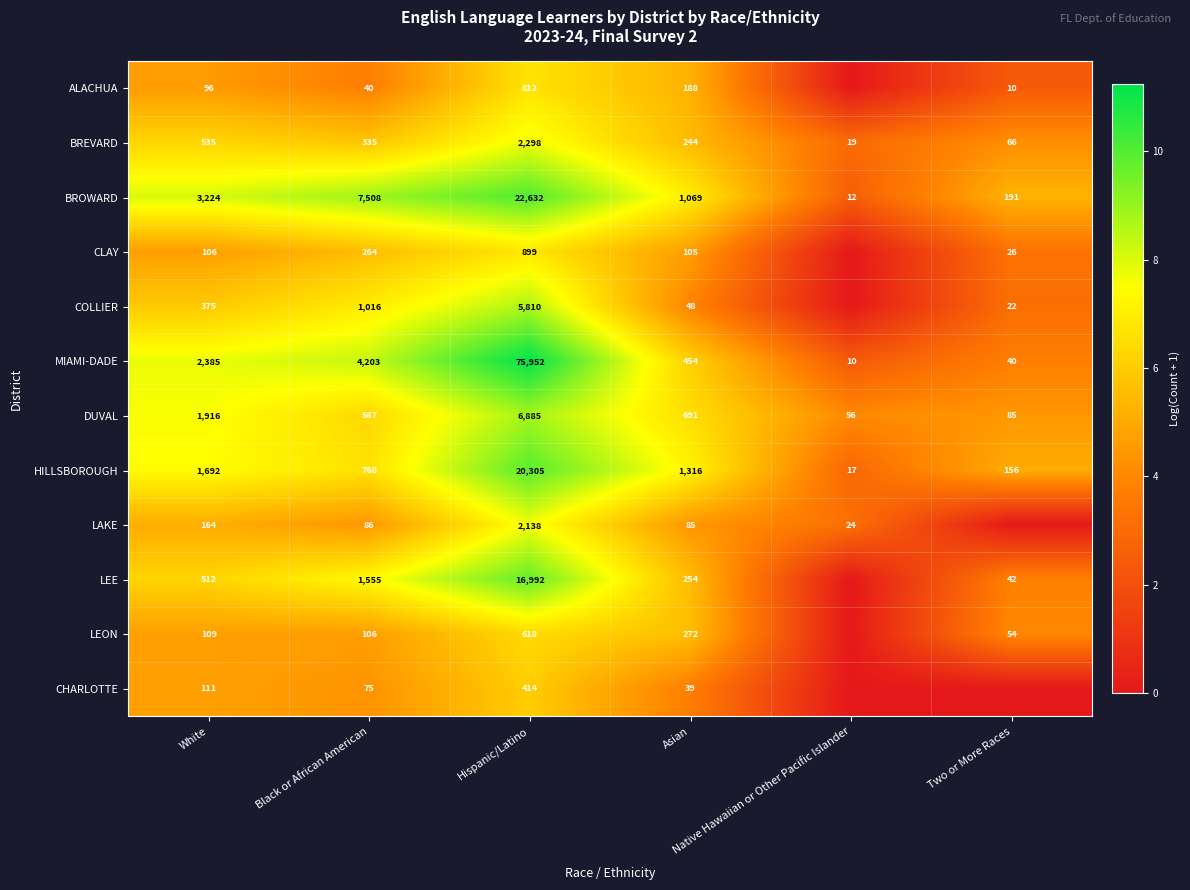

At how many categories does at least one series exceed 3?

6